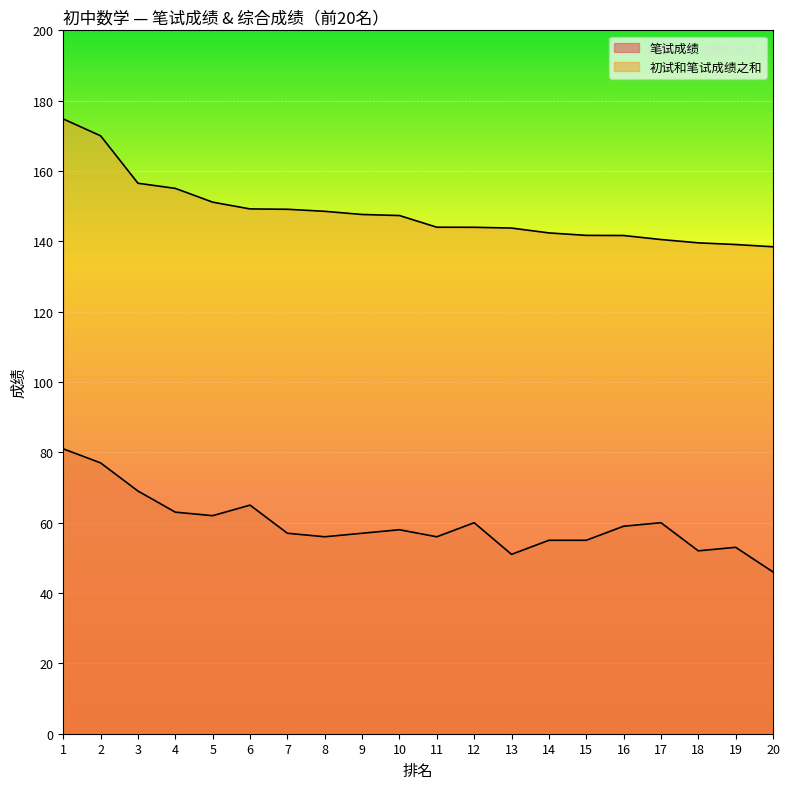

What is the difference between the highest and lowest values at 2?

93.0